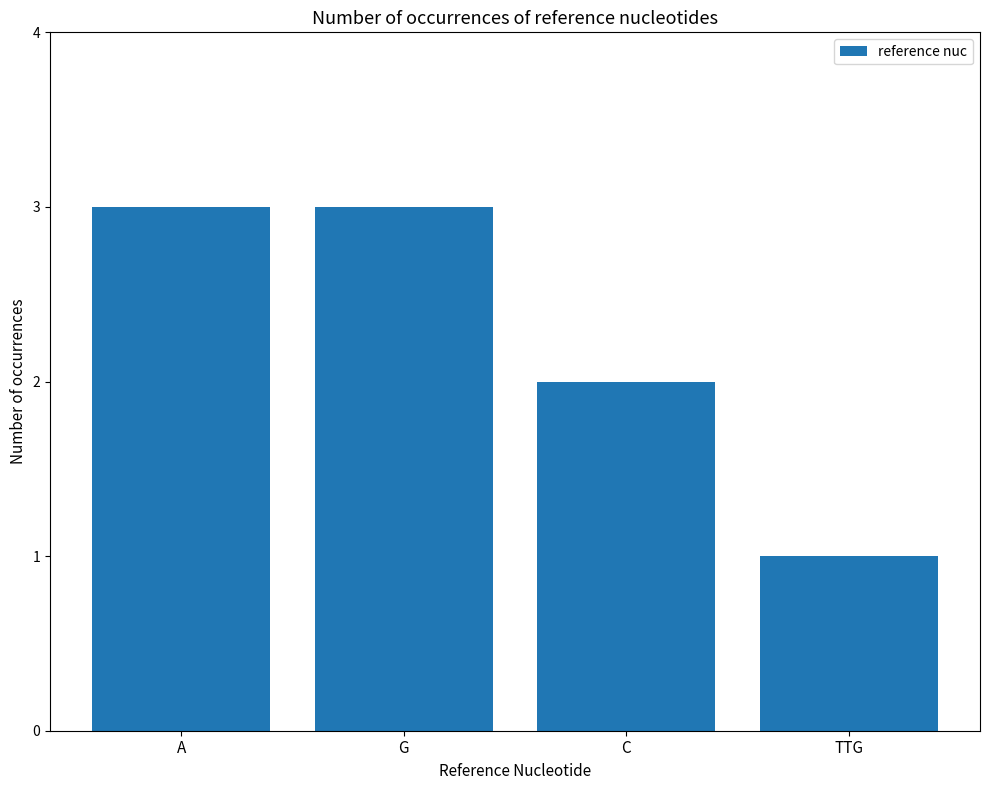

Count the number of categories in the chart.

4